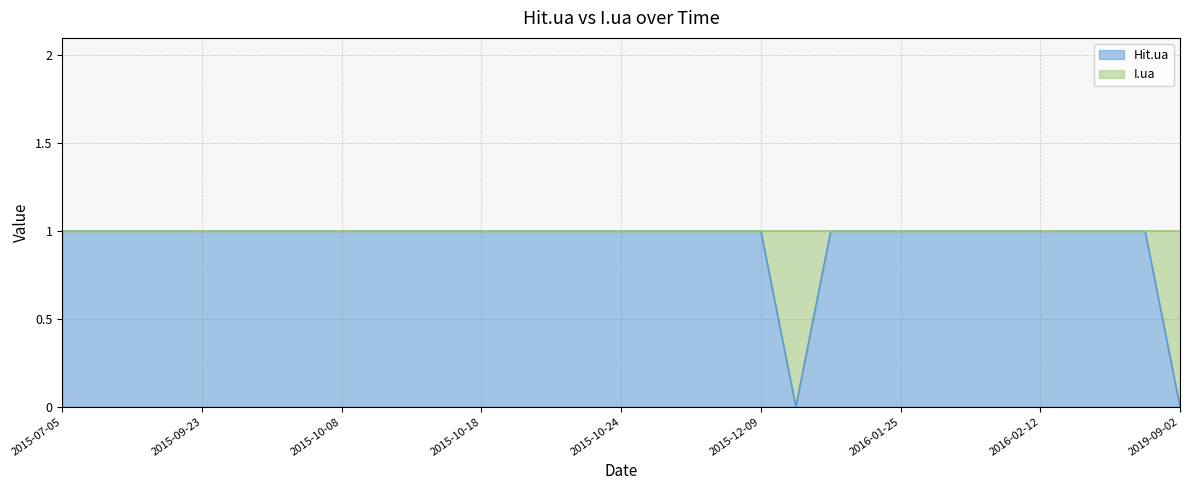

Where is the first local minimum?

2015-12-30